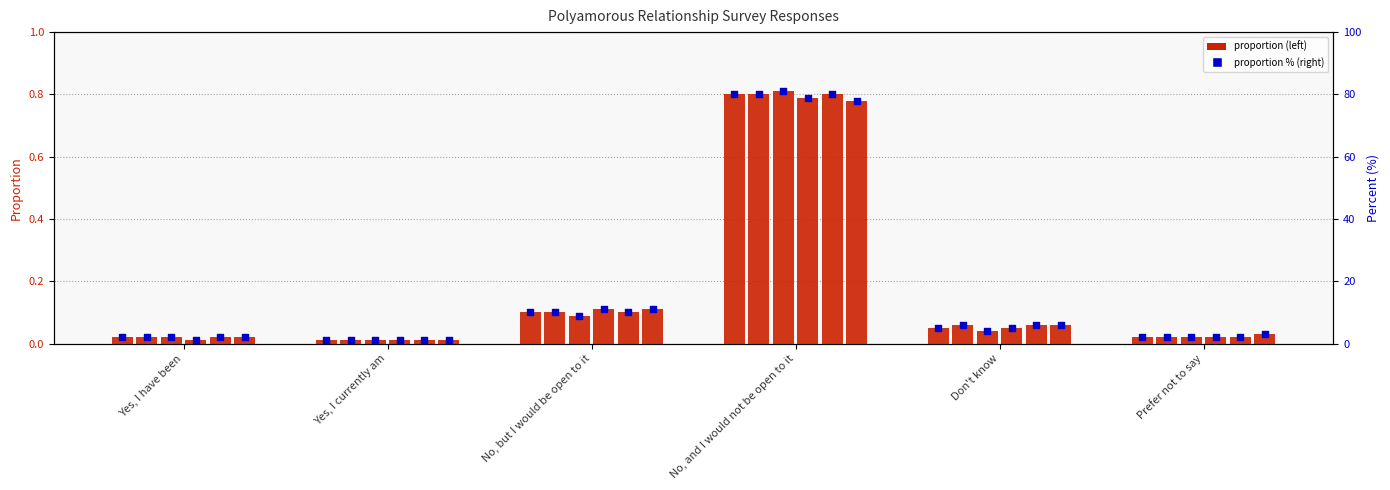

Between No, and I would not be open to it and Yes, I have been, which is larger?

No, and I would not be open to it